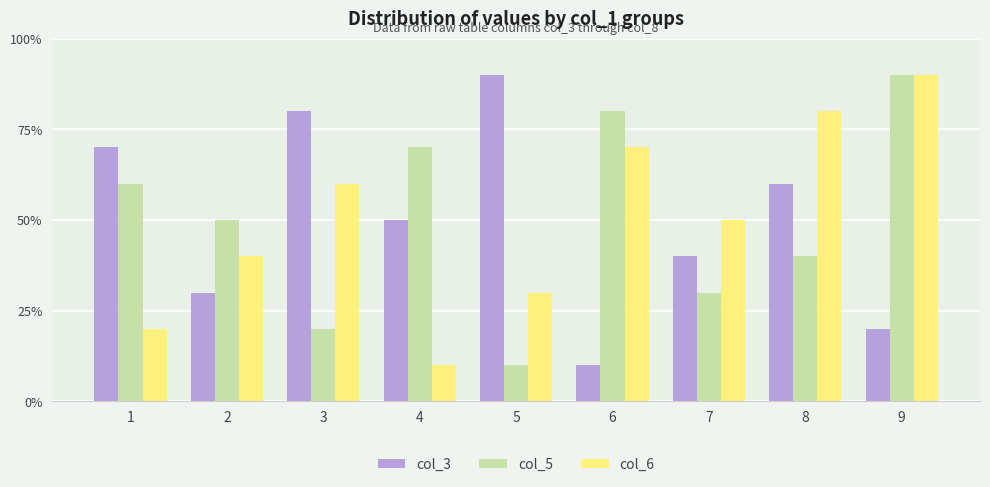

Which series changed the most between 3 and 7?

col_3